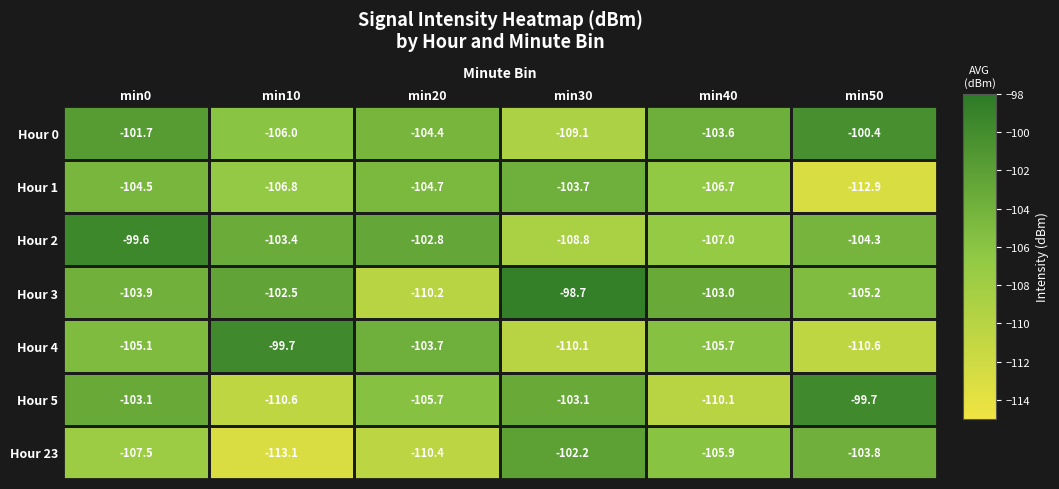

The Hour 1 series shows -159.0 at min0. True or false?

False